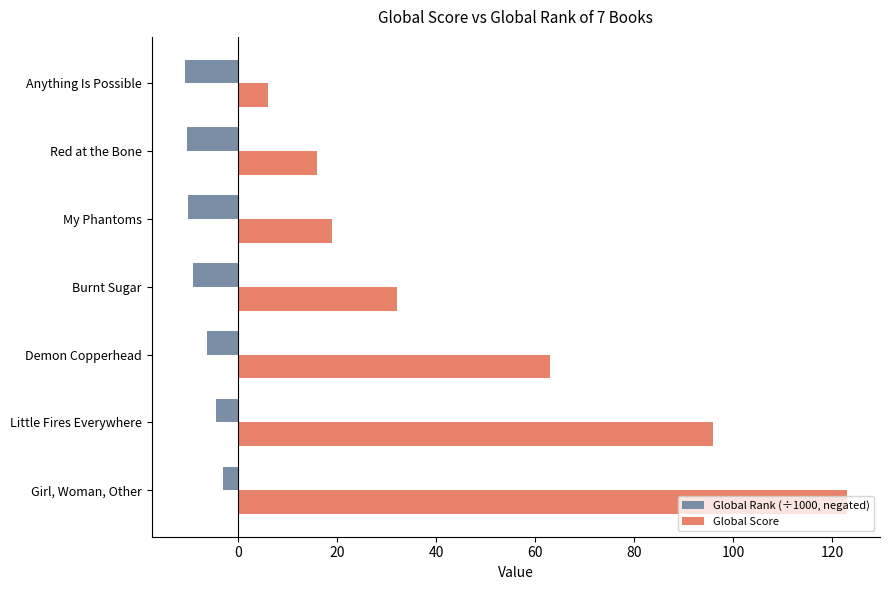

At Demon Copperhead, list the series in order from largest to smallest.

Global Score, Global Rank (÷1000, negated)